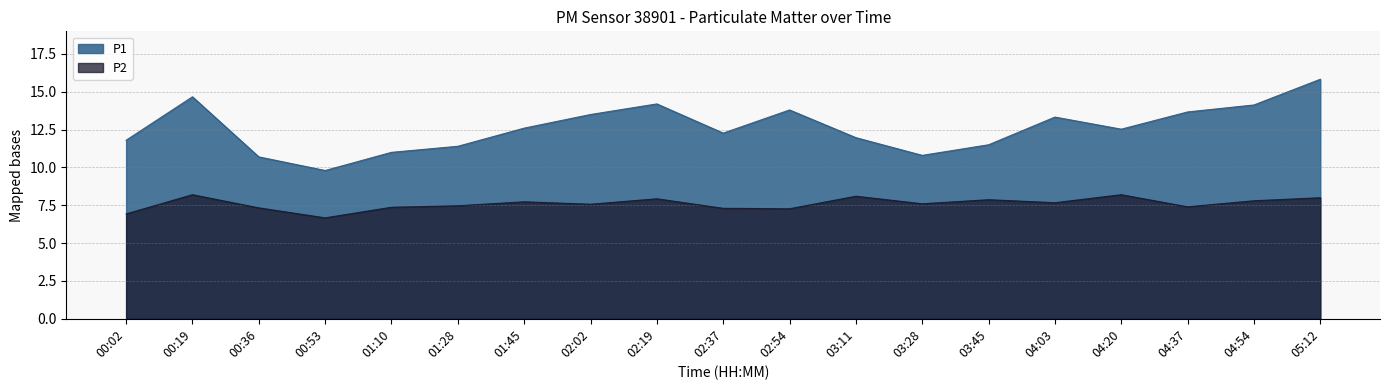

What is the total value across all series at 03:28?

18.4